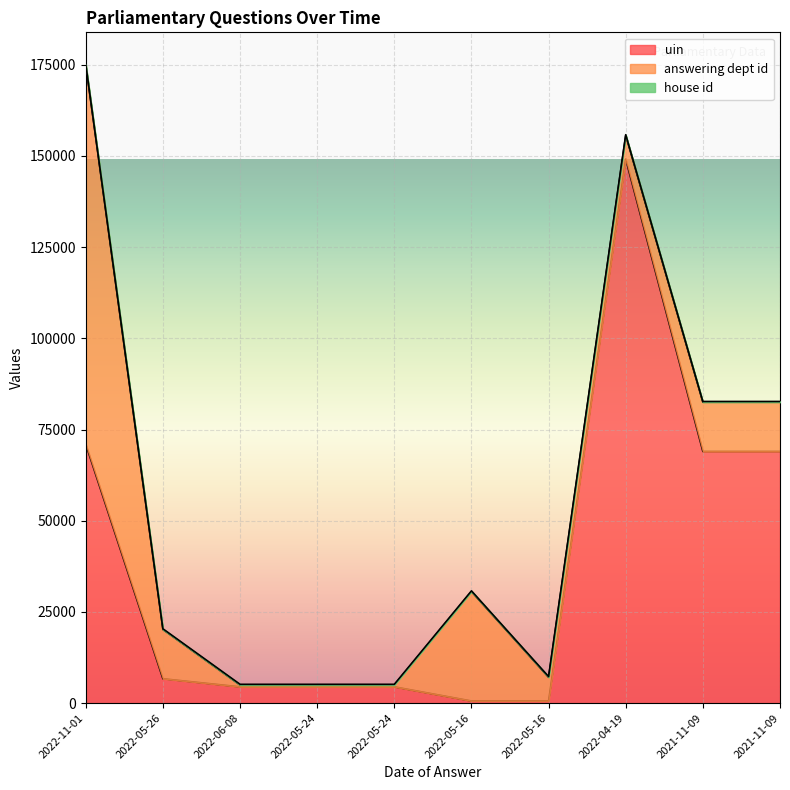

What are all the series names shown in the legend?

uin, answering dept id, house id